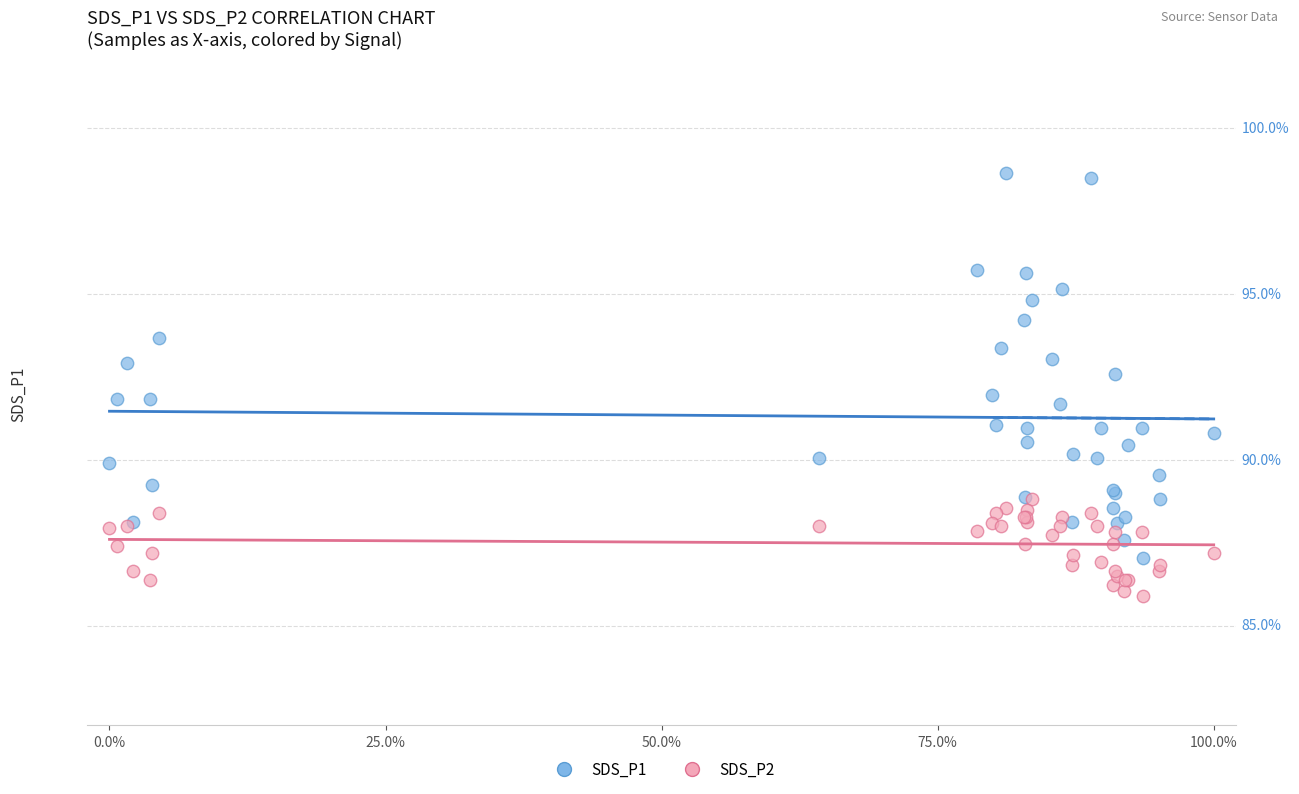

Which series contains the highest Y value?

SDS_P1